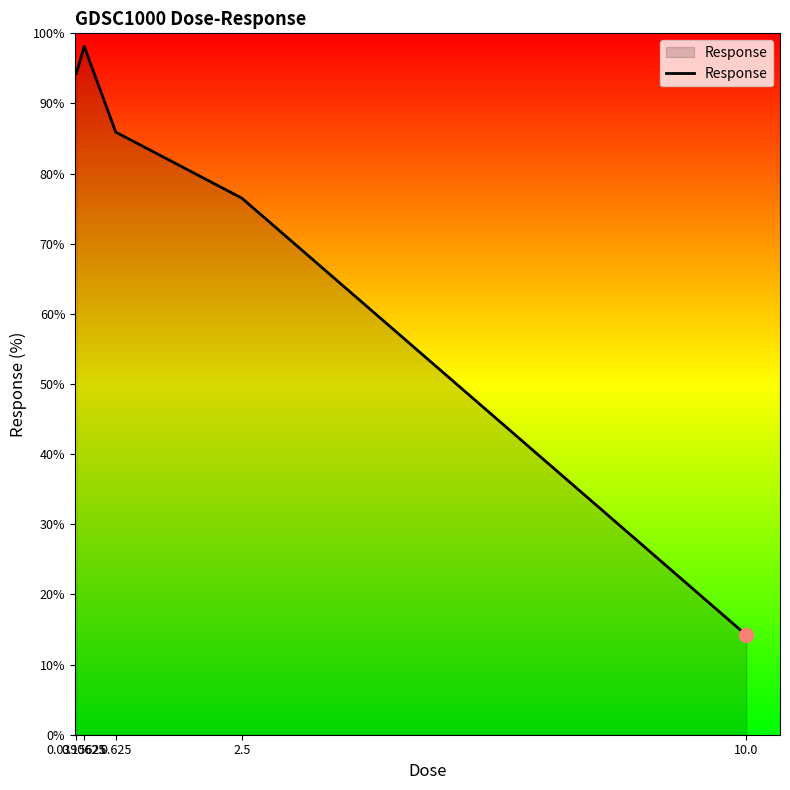

Approximately how many times larger is the value at 2.5 compared to 0.0390625?

0.8